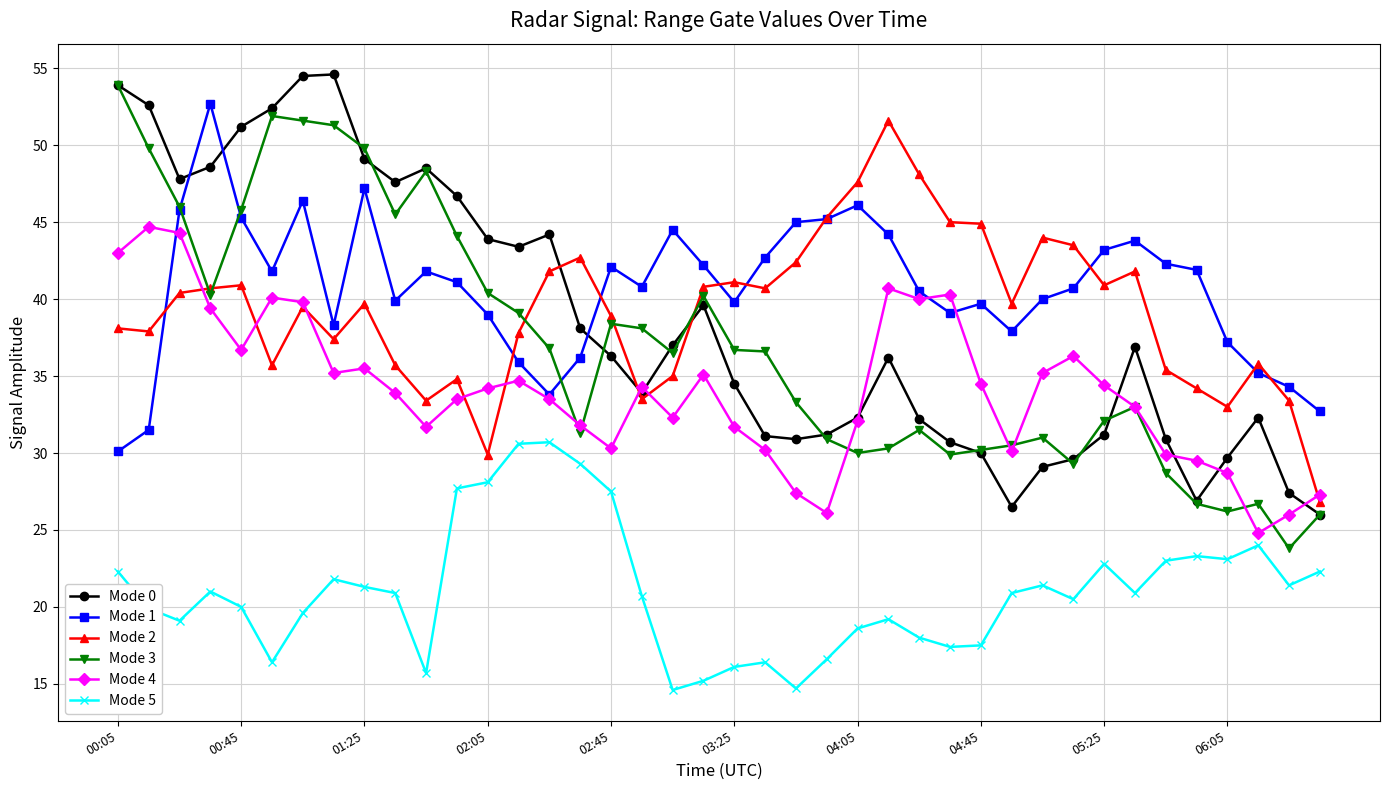

What is the maximum value for Mode 3?

53.9